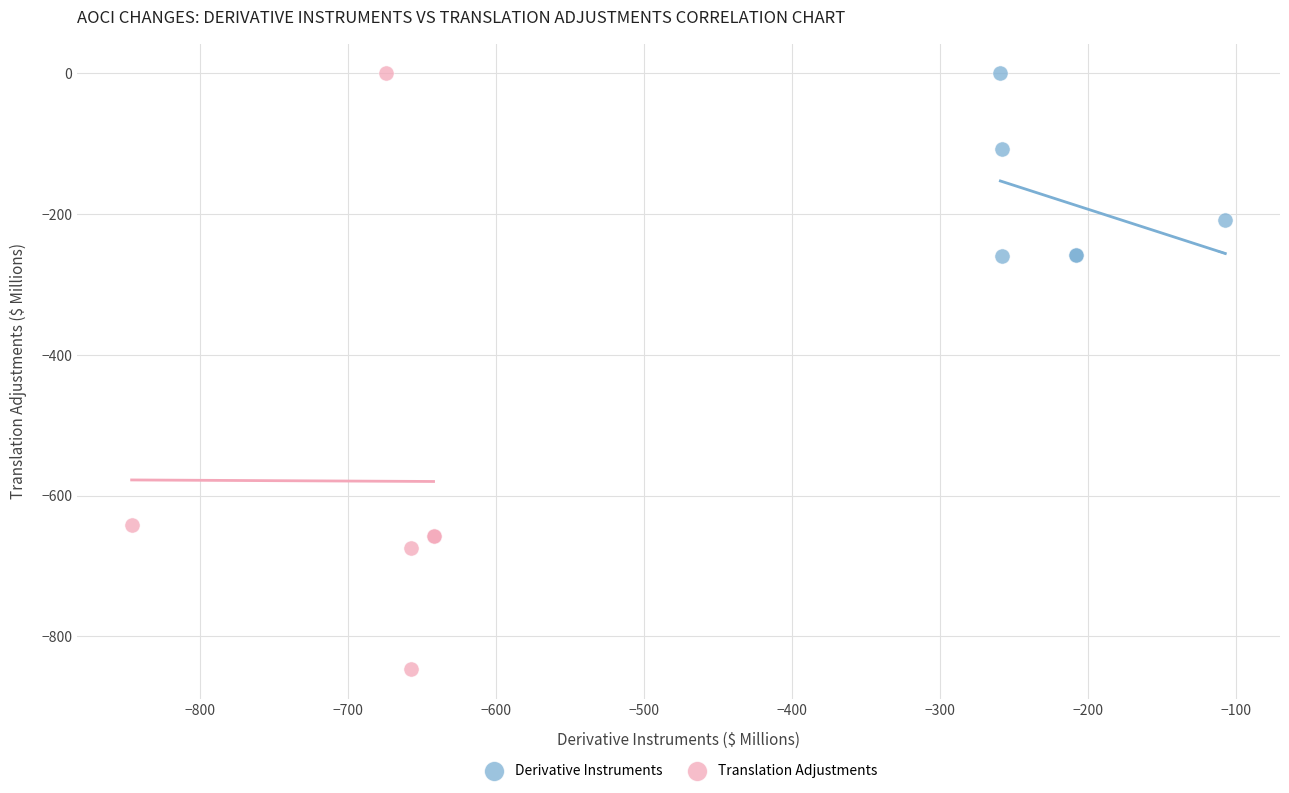

Which series contains the lowest Y value?

Translation Adjustments